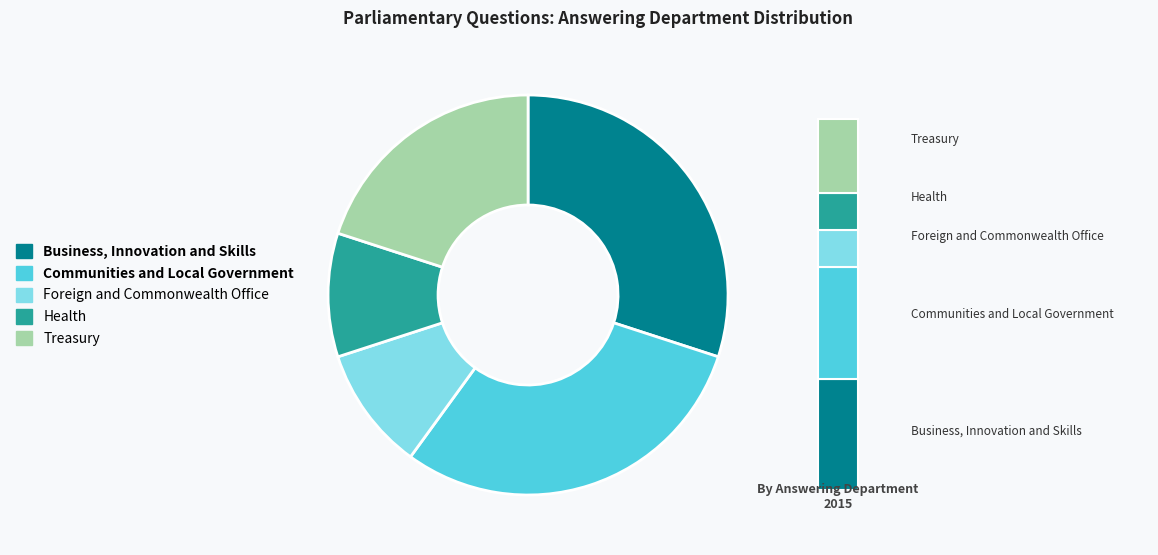

What is the ratio of the value at Communities and Local Government to the value at Foreign and Commonwealth Office?

3.0